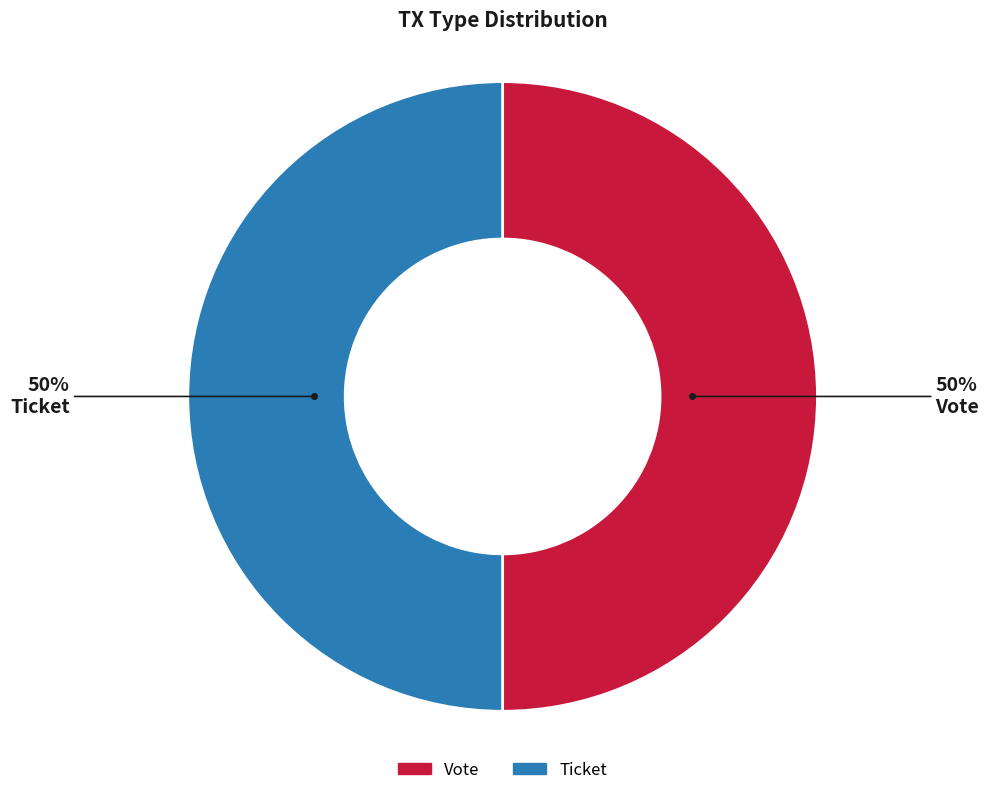

The Vote slice represents 50% of the pie. True or false?

True